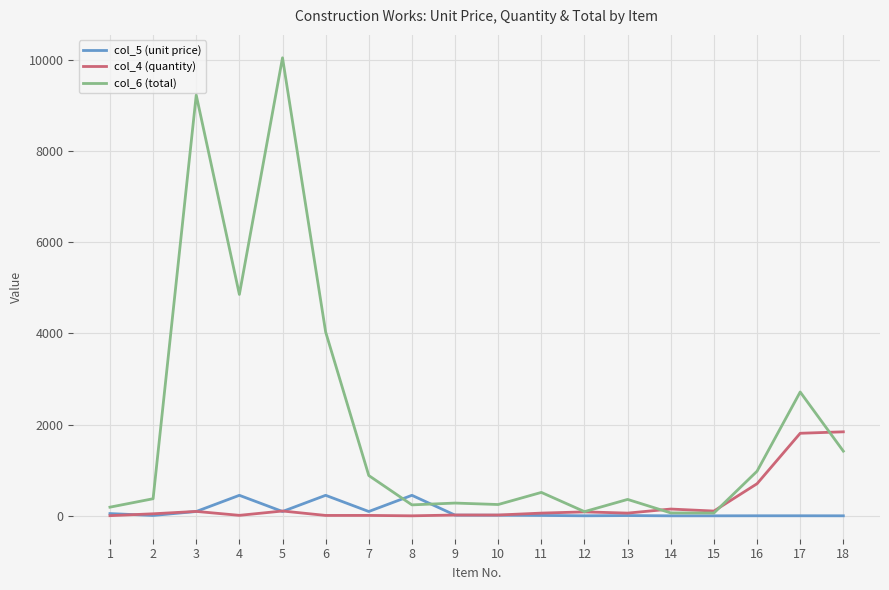

What is the difference between the col_6 (total) values at 12 and 13?

267.8